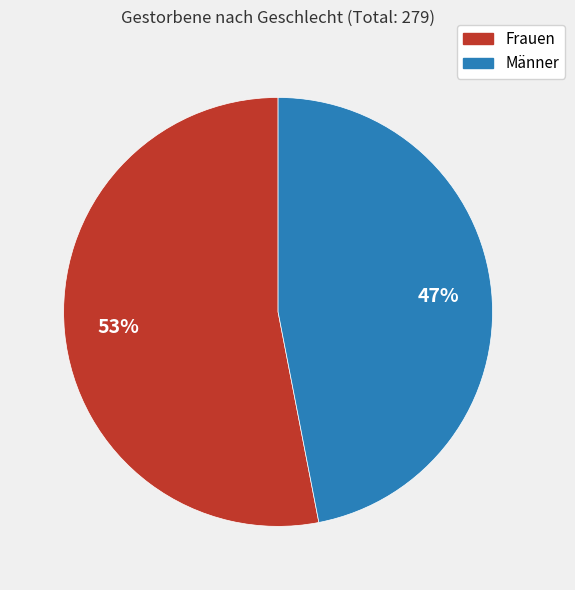

Approximately how many times larger is the value at Männer compared to Frauen?

0.9